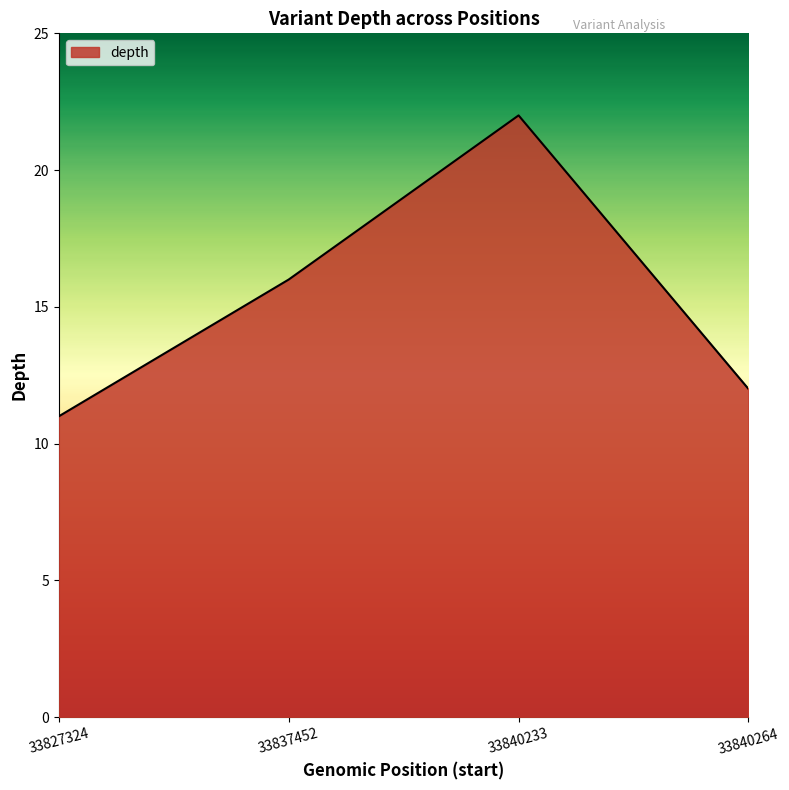

How many categories are shown in the chart?

4